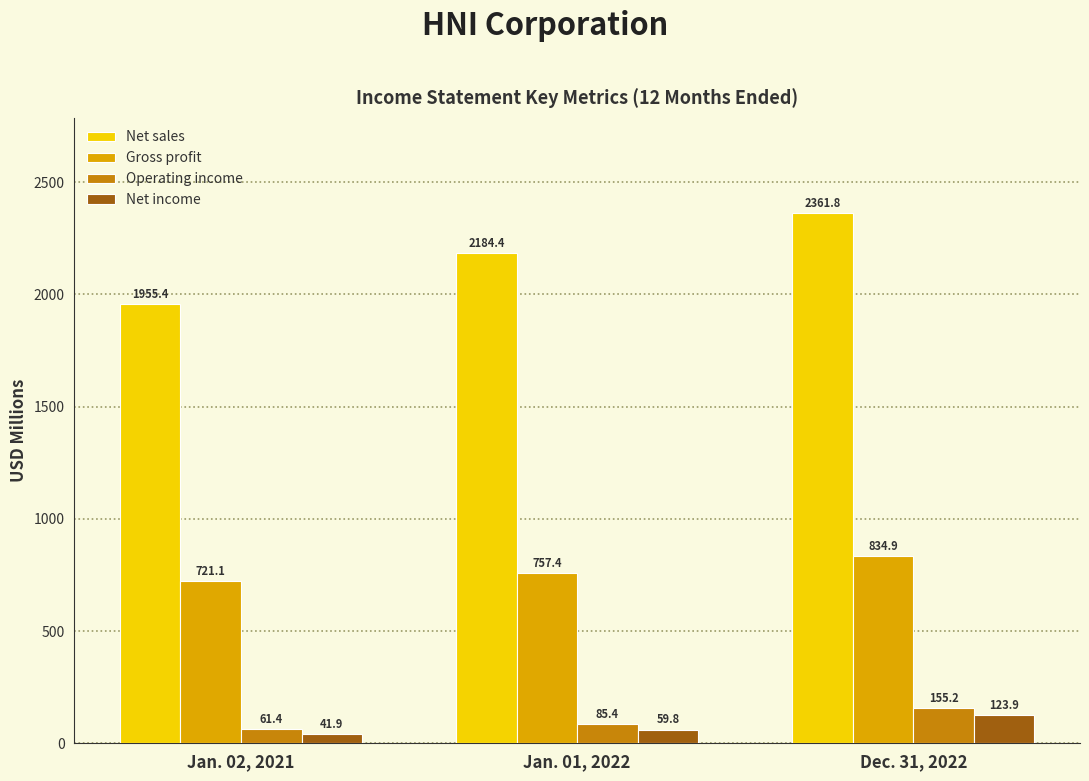

Reading right to left, what are all the values shown in this chart?

Net sales: Dec. 31, 2022=2361.8	Jan. 01, 2022=2184.4	Jan. 02, 2021=1955.4
Gross profit: Dec. 31, 2022=834.9	Jan. 01, 2022=757.4	Jan. 02, 2021=721.1
Operating income: Dec. 31, 2022=155.2	Jan. 01, 2022=85.4	Jan. 02, 2021=61.4
Net income: Dec. 31, 2022=123.9	Jan. 01, 2022=59.8	Jan. 02, 2021=41.9